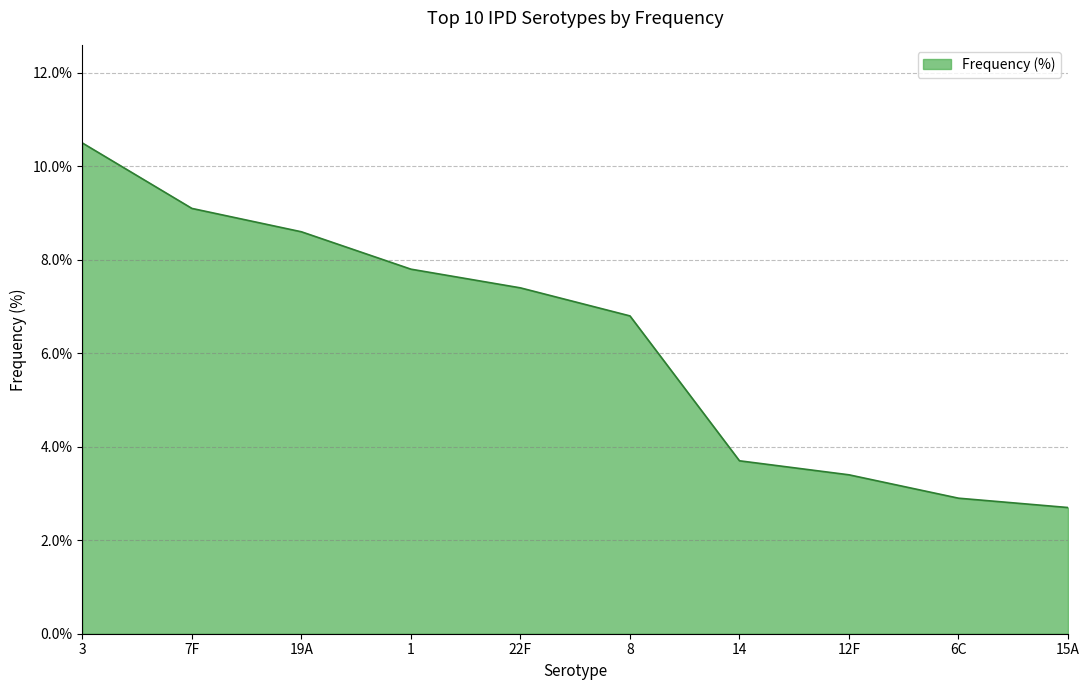

What position from the left is 15A?

10